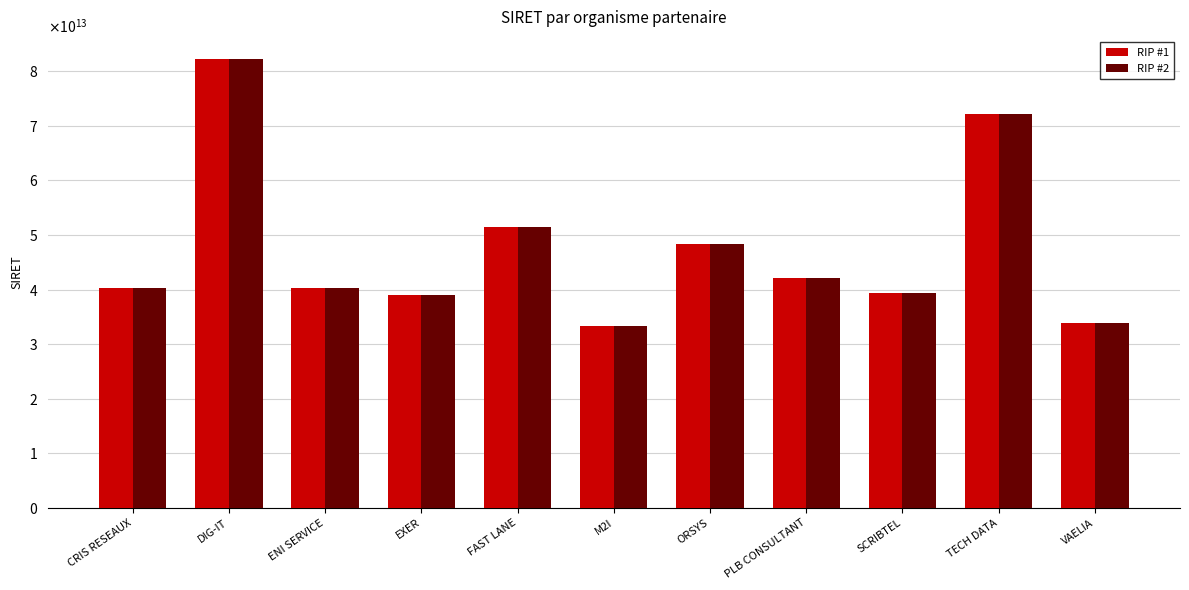

What is the average value of the RIP #2 series?

47504822845526